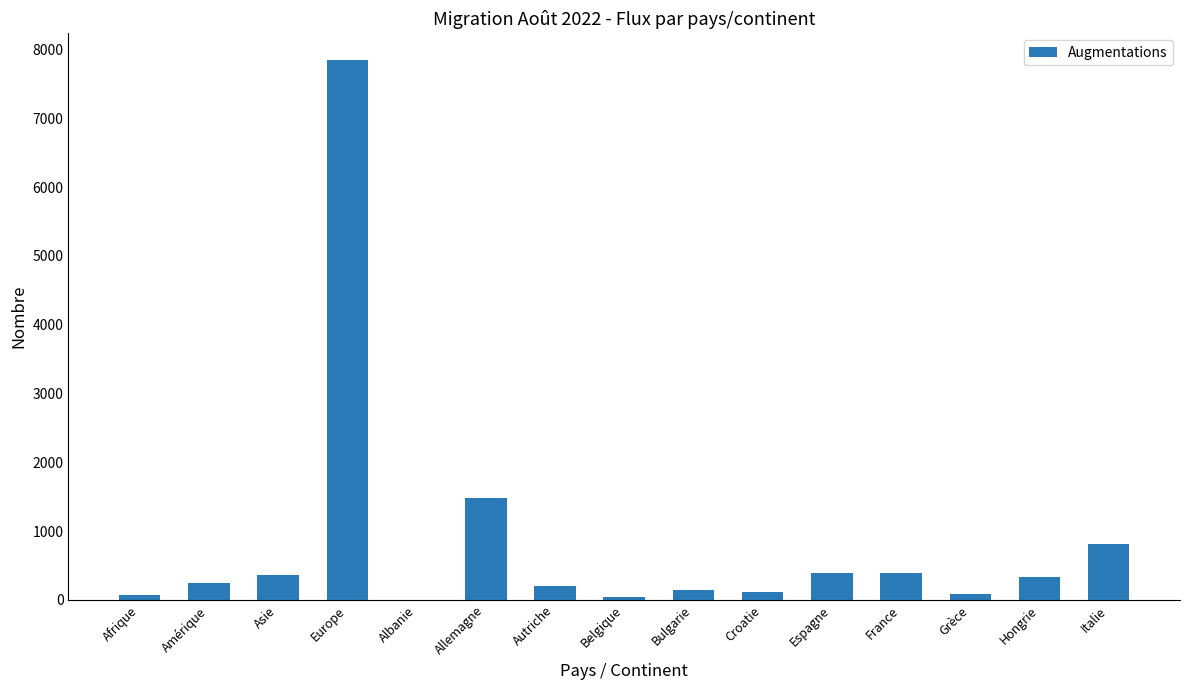

What is the maximum value shown in the chart?

7841